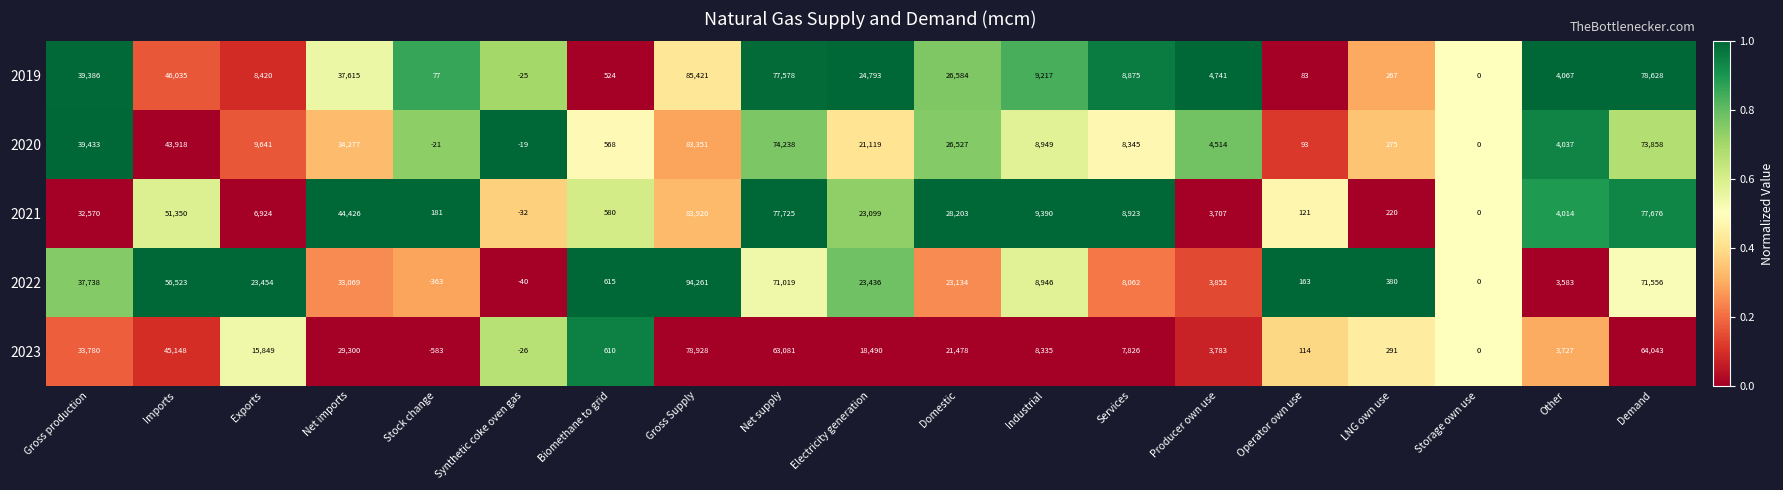

At which category is the sum across all series the highest?

Gross Supply